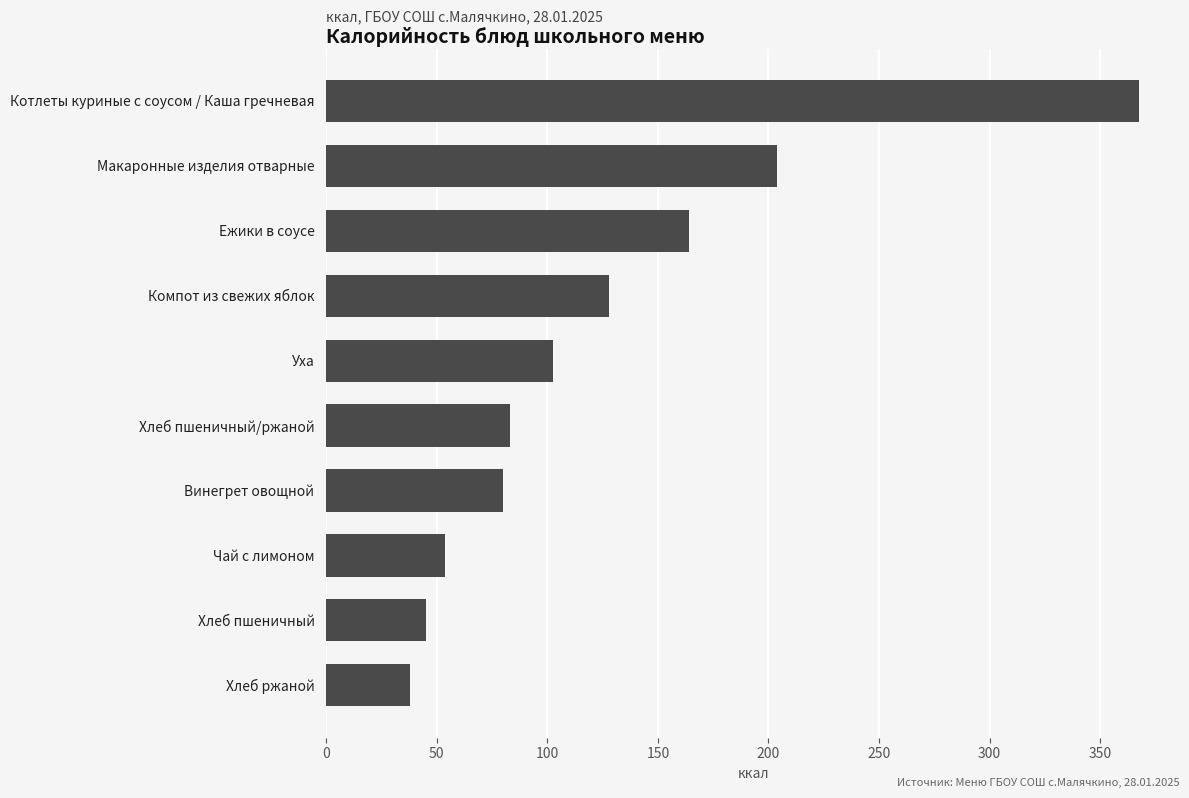

How many values are below 102?

5